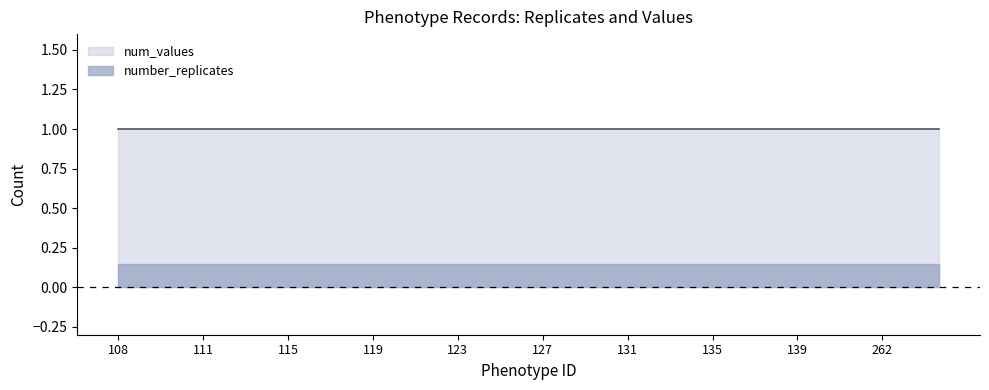

Rank the series by their maximum value, from lowest to highest.

number_replicates, num_values